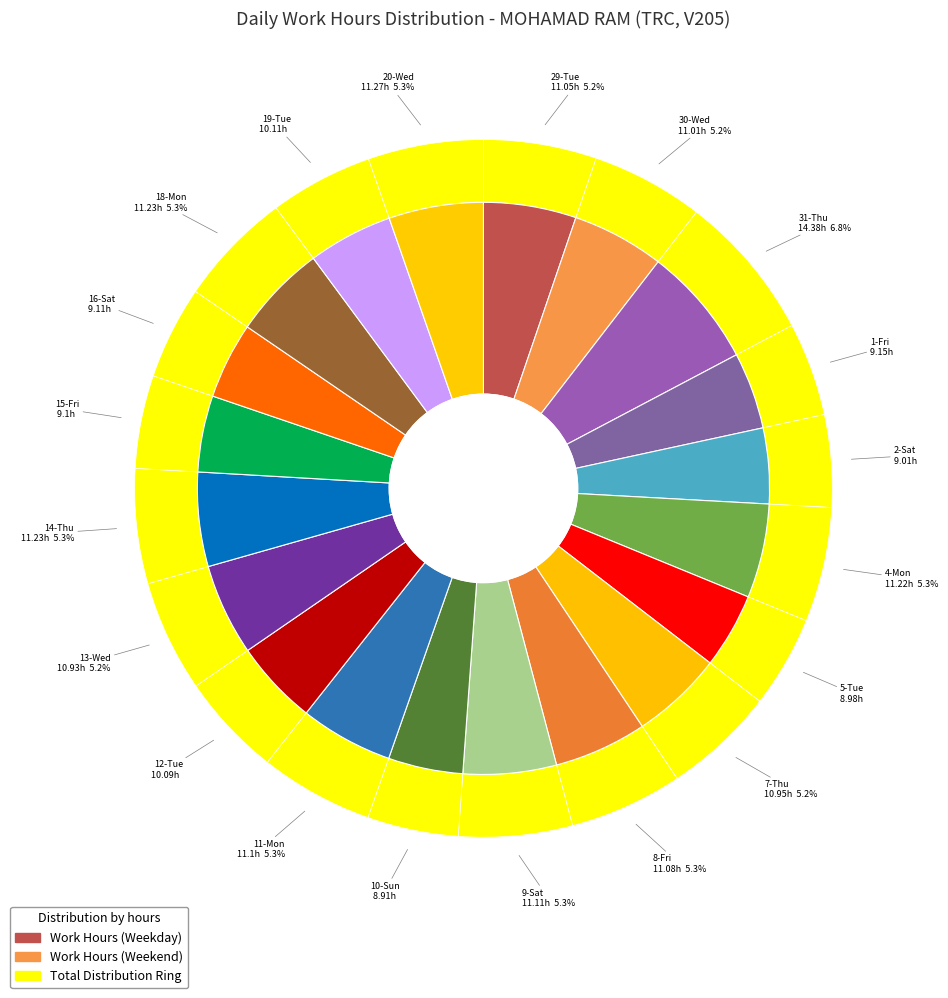

To the nearest percent, what is the average slice percentage?

5%